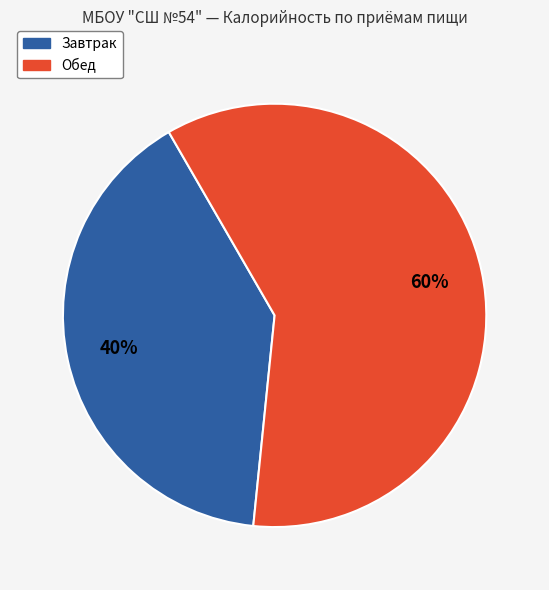

Do Завтрак and Обед together represent more than half of the pie?

Yes